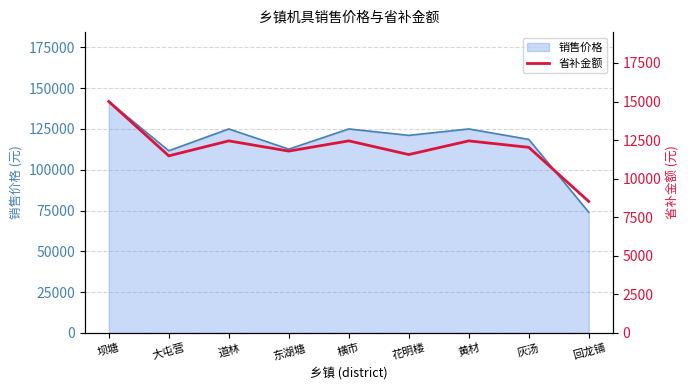

The 销售价格 series shows 141800 at 坝塘. True or false?

True